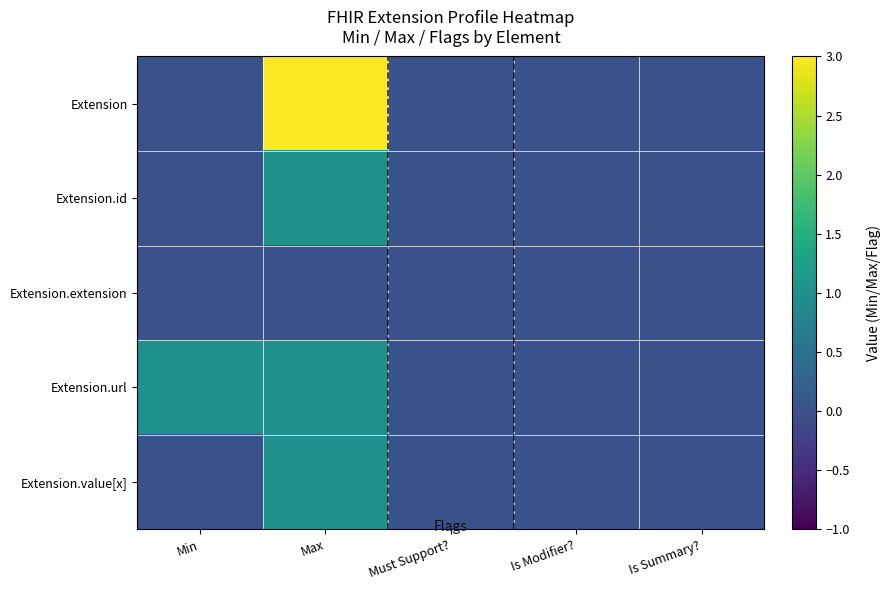

At how many categories does at least one series exceed 1?

1